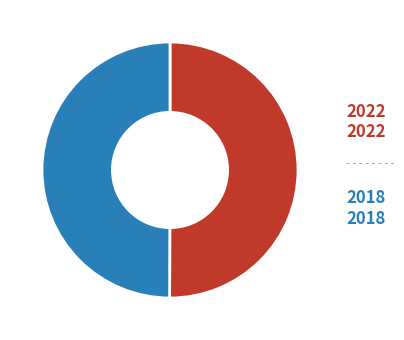

Count the number of slices in the pie.

2